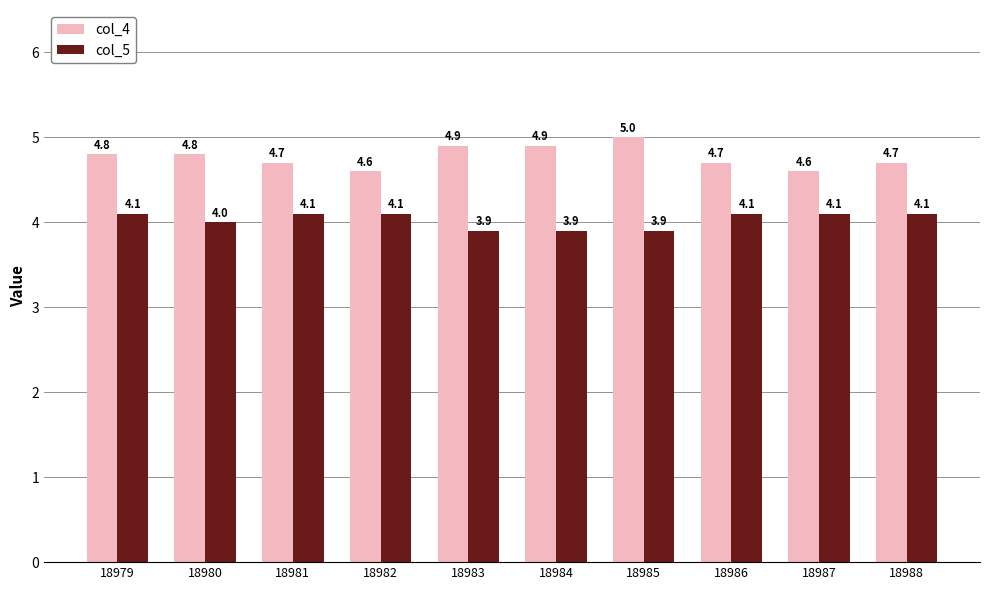

Reading left to right, extract all data points from this chart.

col_4: 18979=4.8	18980=4.8	18981=4.7	18982=4.6	18983=4.9	18984=4.9	18985=5.0	18986=4.7	18987=4.6	18988=4.7
col_5: 18979=4.1	18980=4.0	18981=4.1	18982=4.1	18983=3.9	18984=3.9	18985=3.9	18986=4.1	18987=4.1	18988=4.1